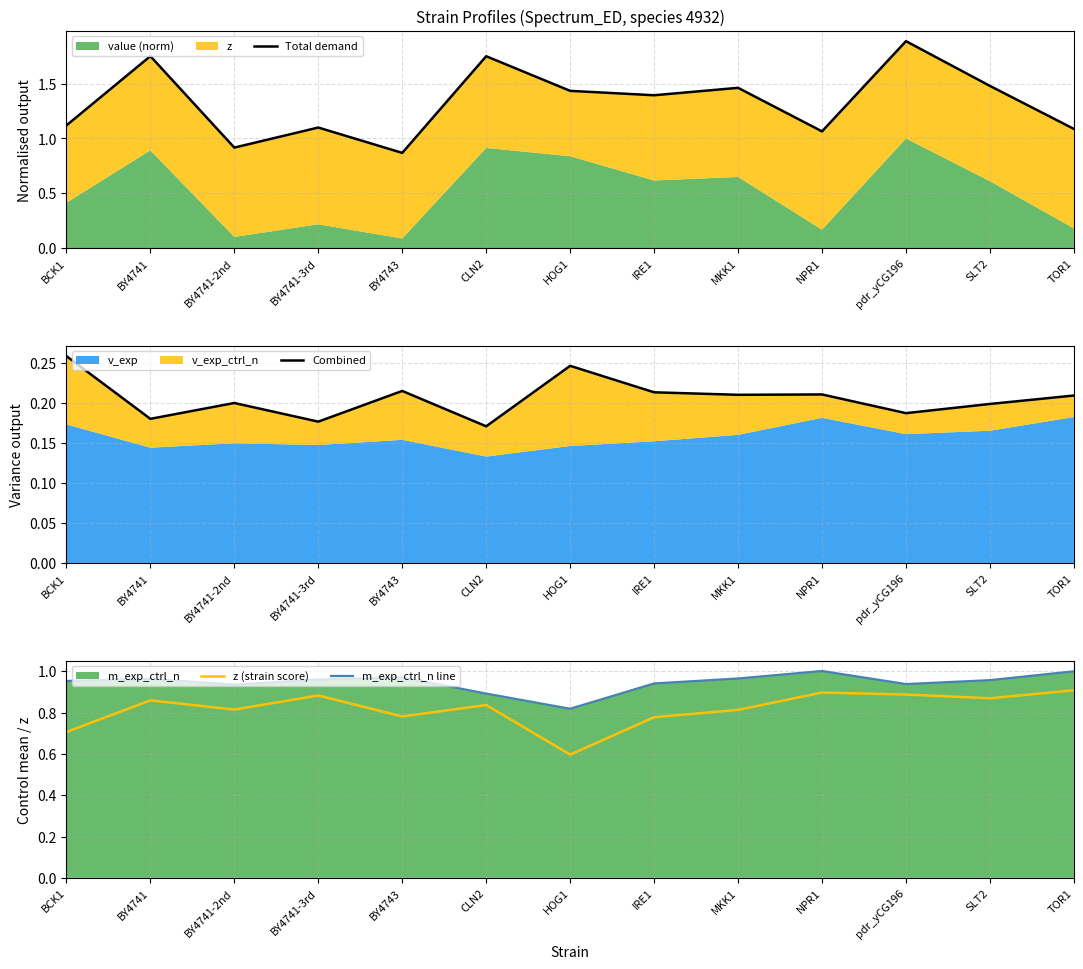

True or false: m_exp_ctrl_n line and Combined intersect in this chart.

False